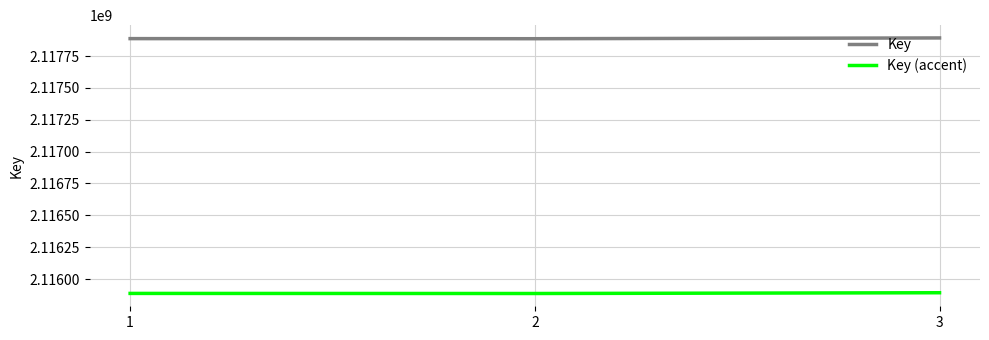

How many lines are shown in the chart?

2